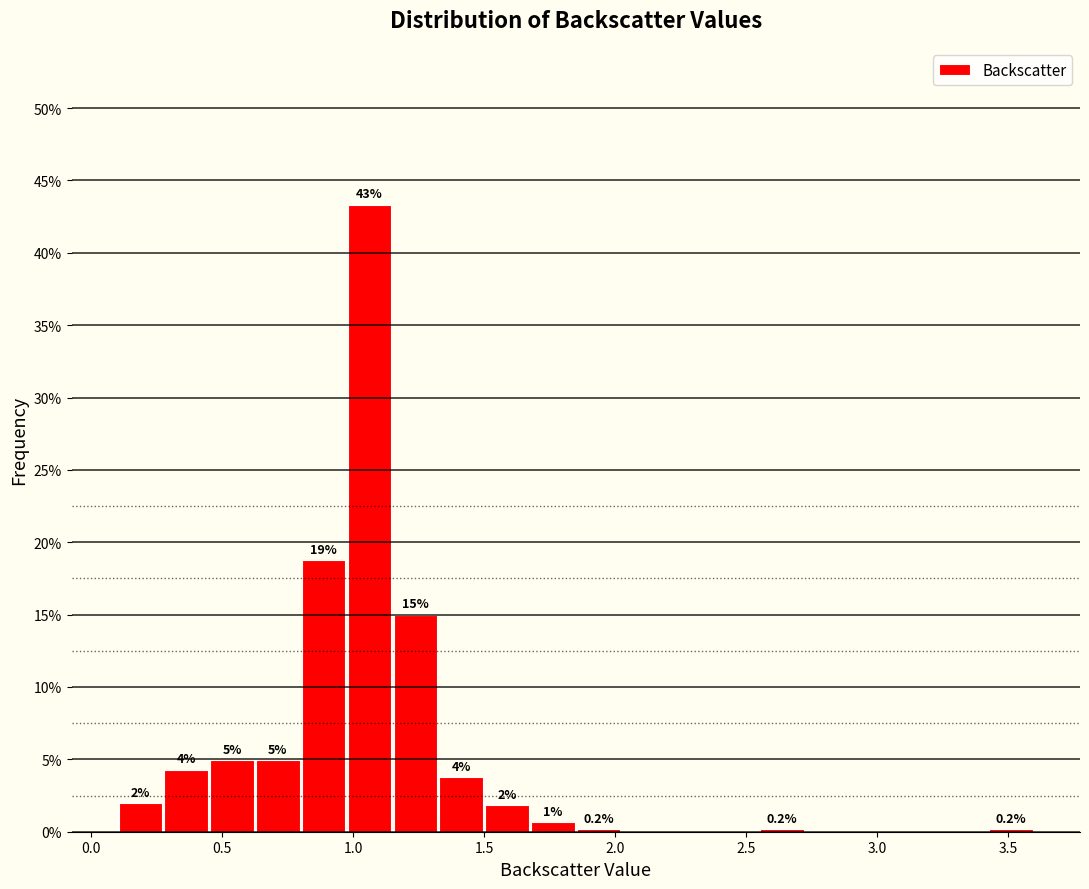

Read against the x-axis, roughly where is the centre of the tallest bar?

1.05